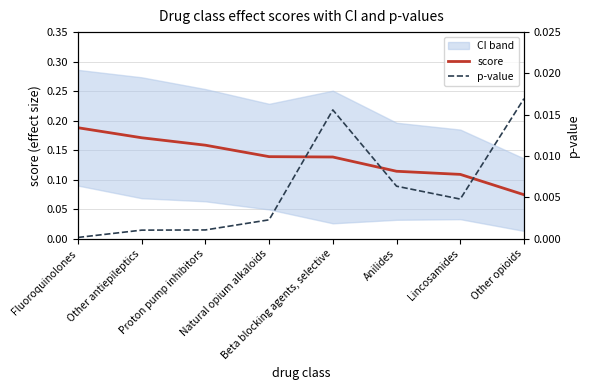

True or false: p-value and score intersect in this chart.

False